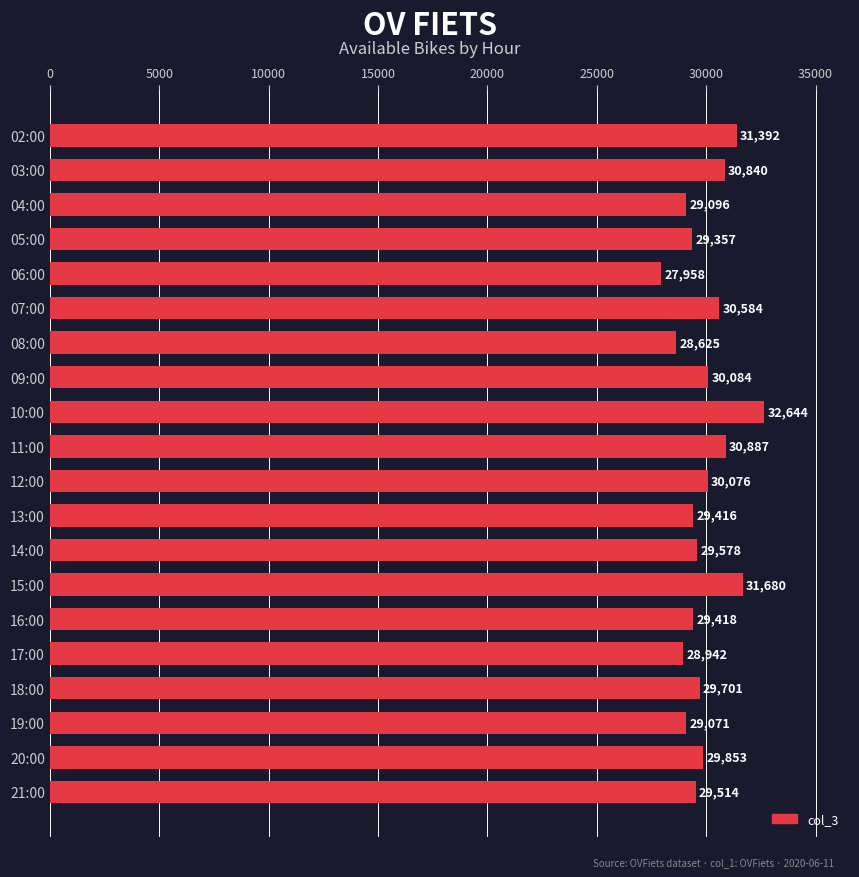

What is the minimum value shown in the chart?

27958